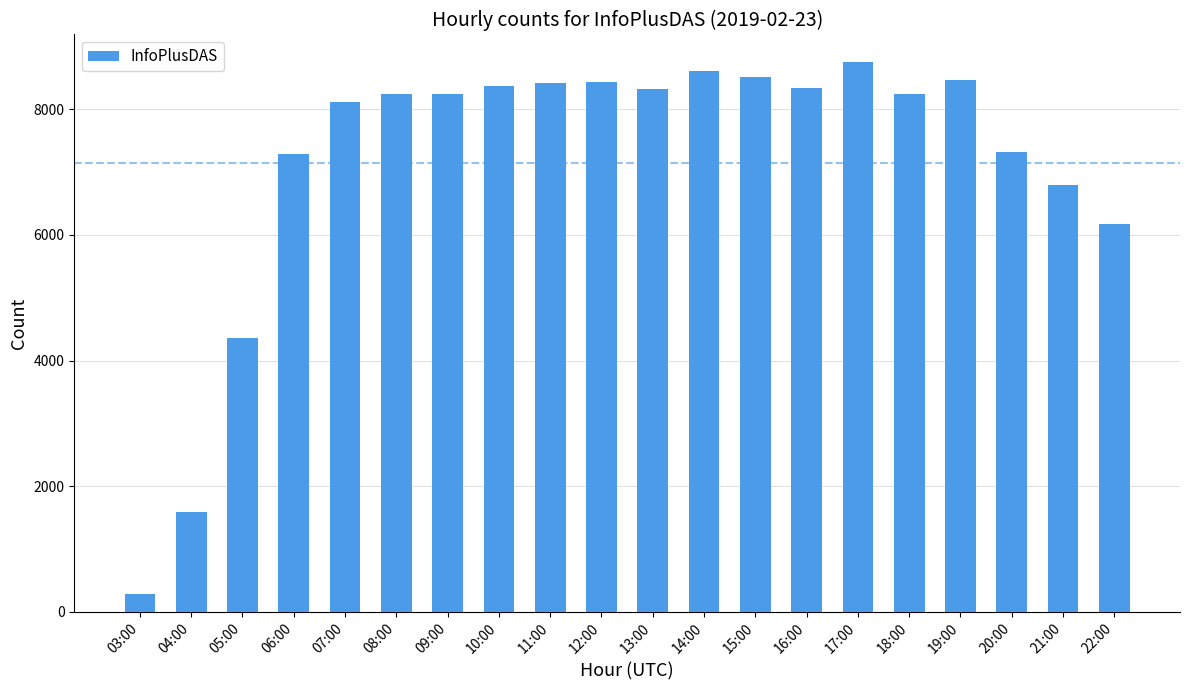

What position from the right is 22:00?

1